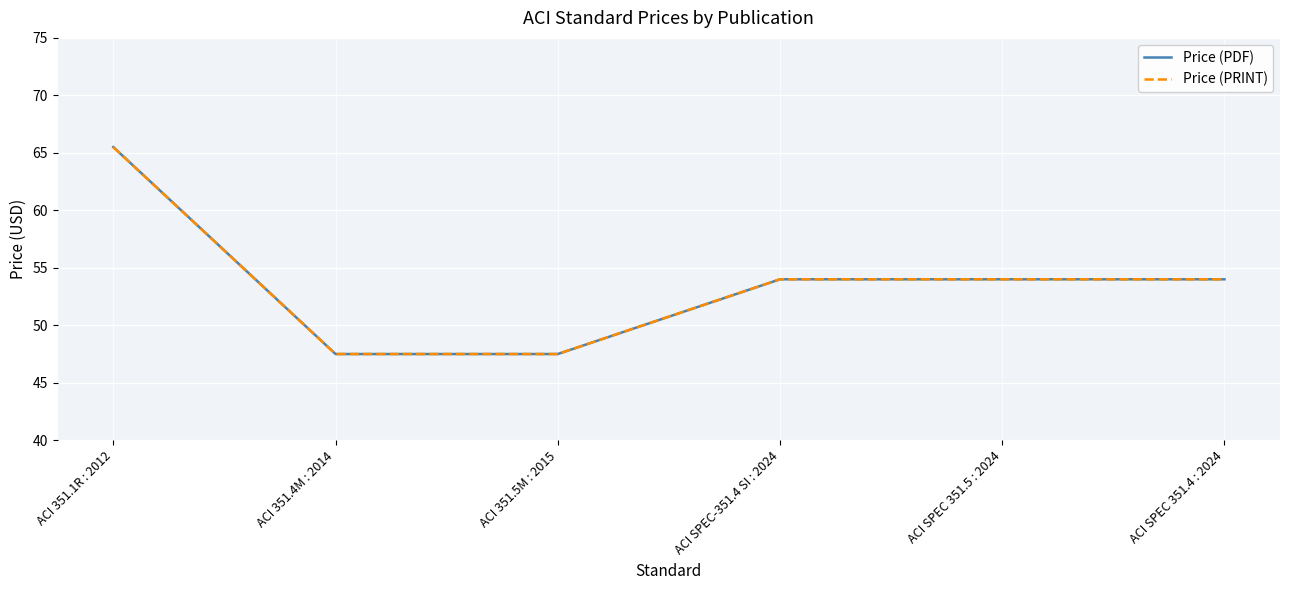

Reading left to right, extract all data points from this chart.

Price (PDF): ACI 351.1R : 2012=65.5	ACI 351.4M : 2014=47.5	ACI 351.5M : 2015=47.5	ACI SPEC-351.4 SI : 2024=54.0	ACI SPEC 351.5 : 2024=54.0	ACI SPEC 351.4 : 2024=54.0
Price (PRINT): ACI 351.1R : 2012=65.5	ACI 351.4M : 2014=47.5	ACI 351.5M : 2015=47.5	ACI SPEC-351.4 SI : 2024=54.0	ACI SPEC 351.5 : 2024=54.0	ACI SPEC 351.4 : 2024=54.0